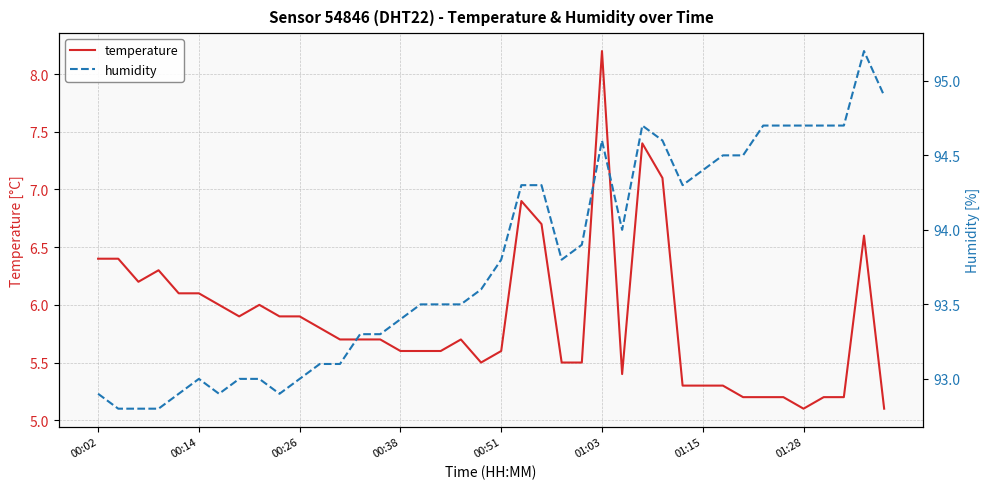

What is the highest value of the temperature series?

8.2